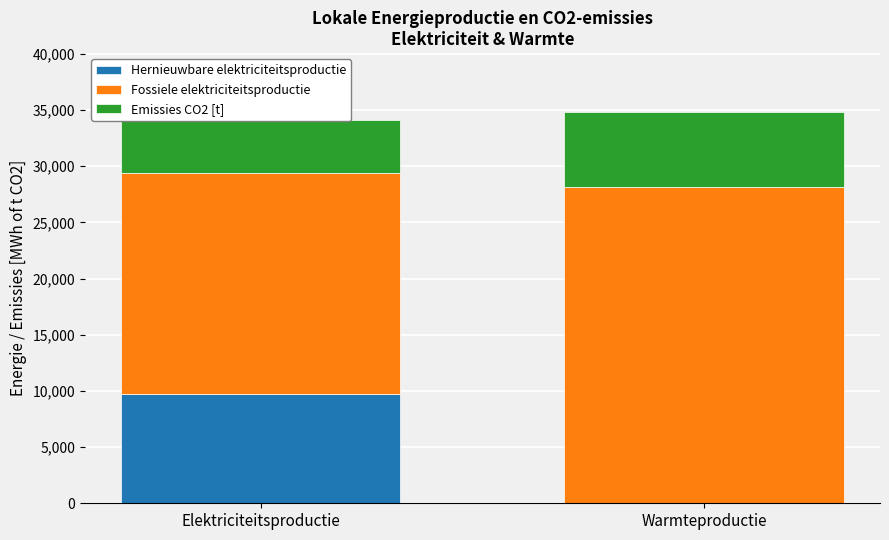

Between Elektriciteitsproductie and Warmteproductie, which is larger?

Elektriciteitsproductie